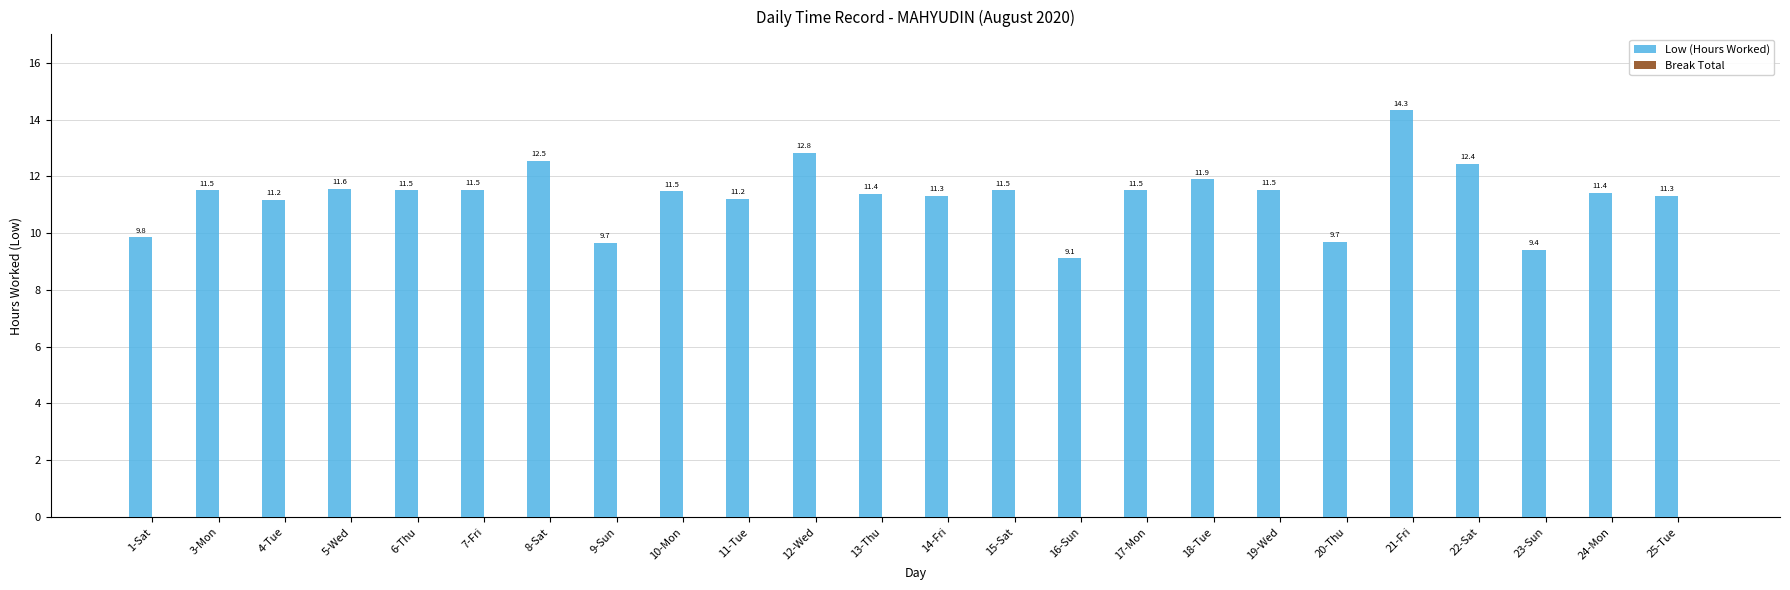

Which category has the highest value across all series?

21-Fri